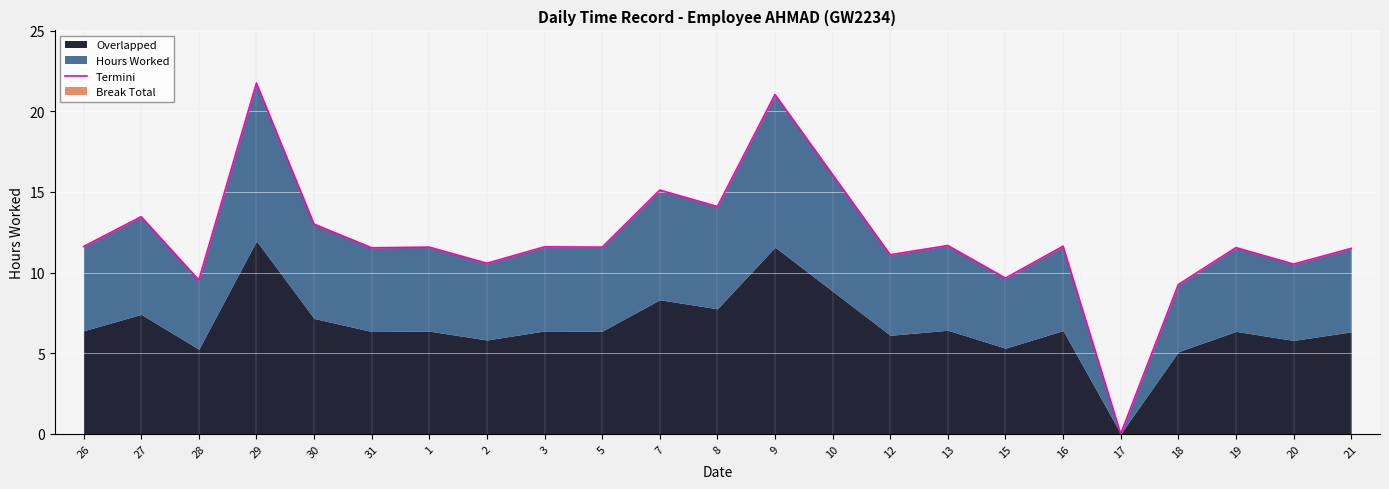

Where is the first local maximum?

27